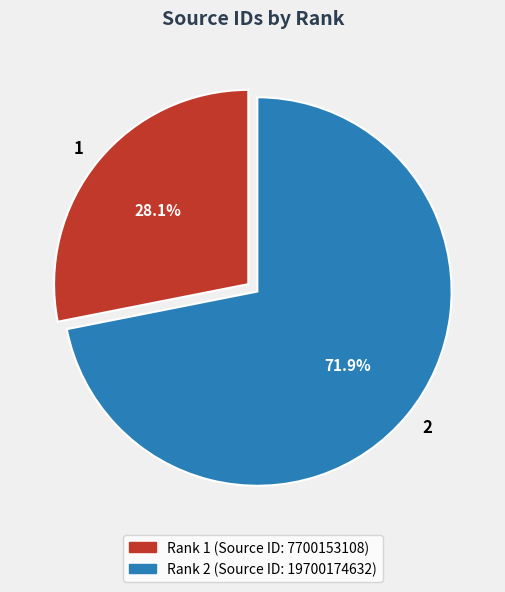

Is there any slice that represents more than half of the pie?

Yes